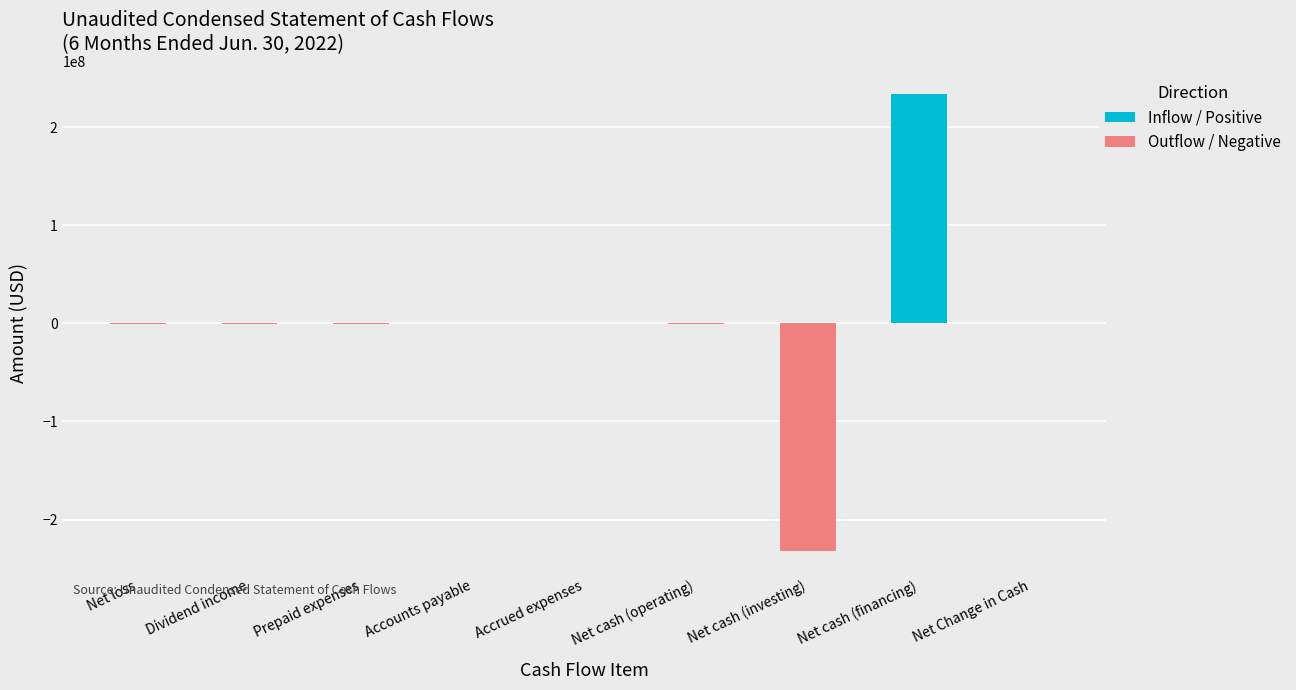

How many values exceed -335059?

4